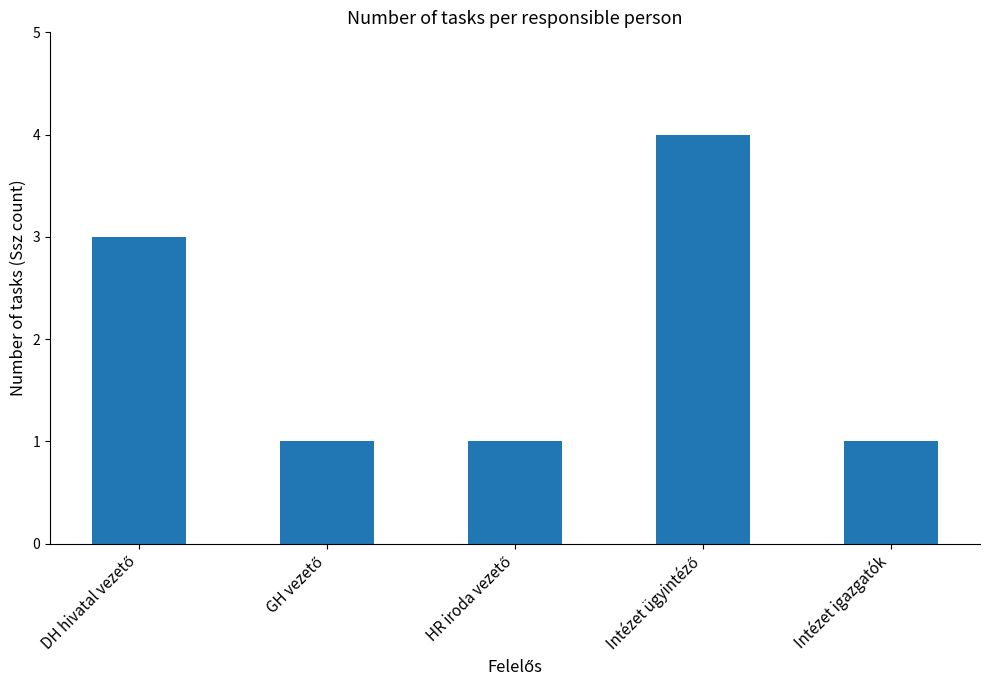

What position from the left is Intézet igazgatók?

5